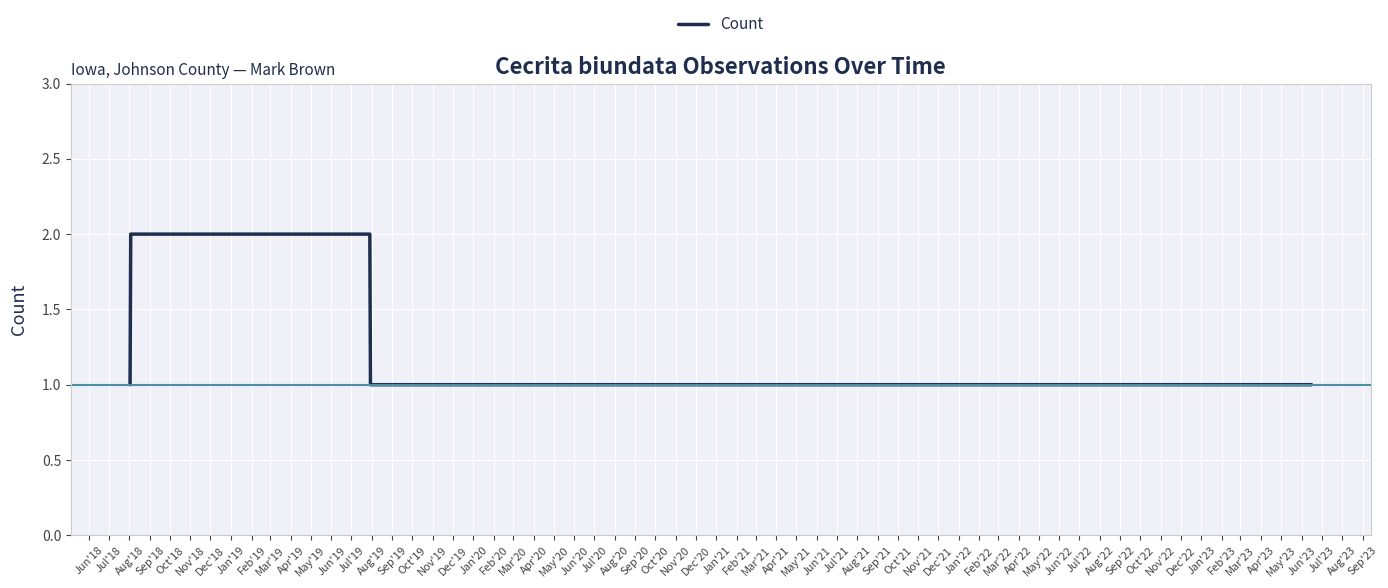

Count the number of data series in this chart.

1